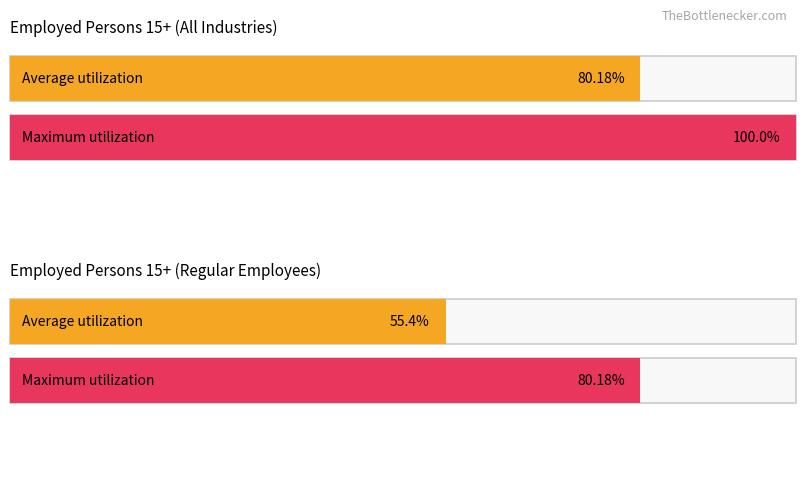

List the series in order of their overall mean, lowest first.

Average utilization, Maximum utilization